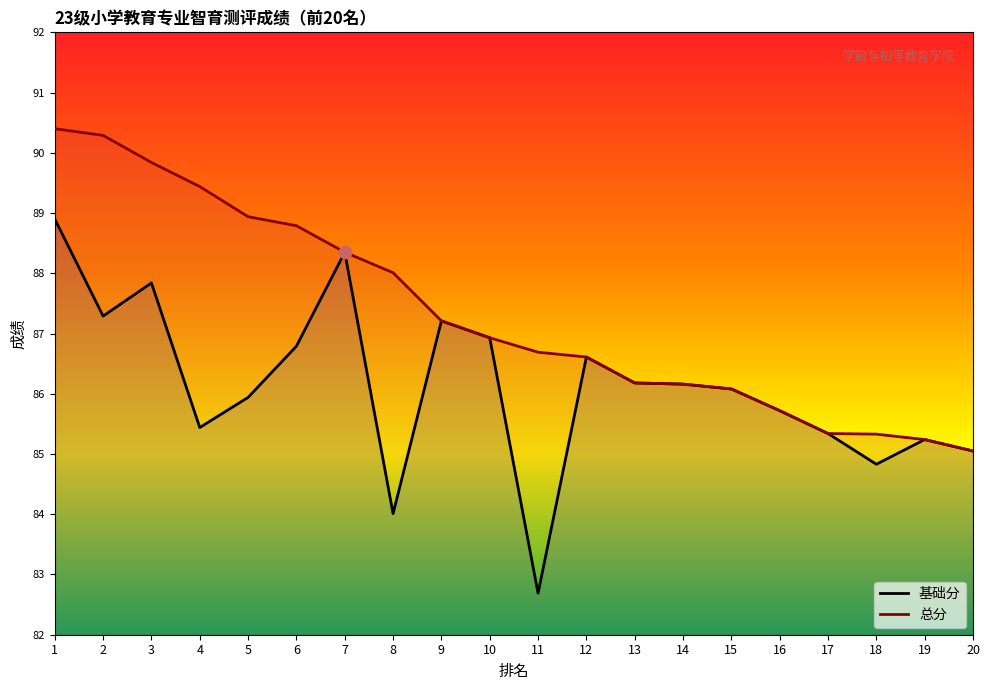

Which series has the largest total across all categories?

总分